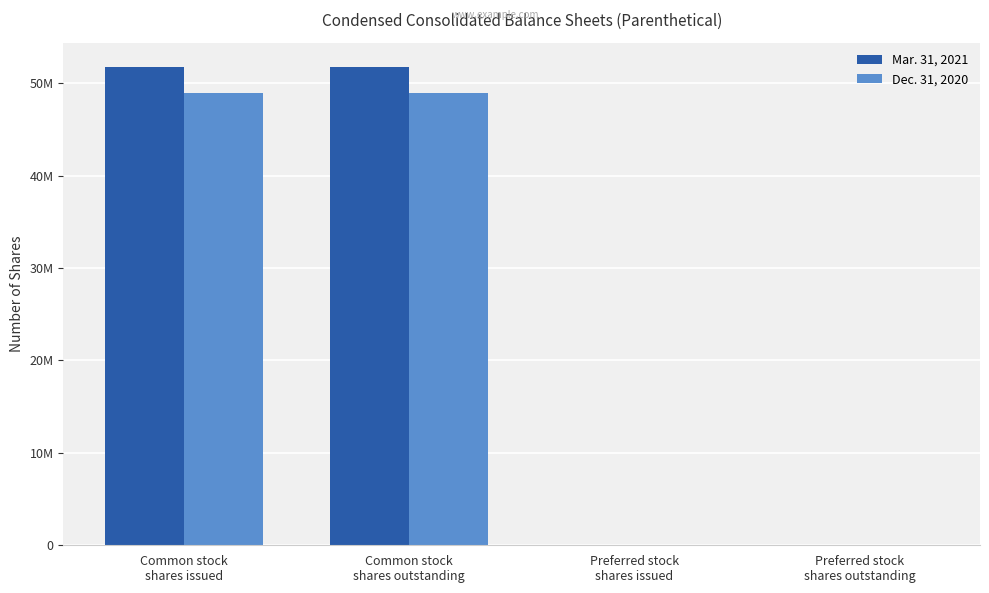

Does the chart contain stacked bars?

No